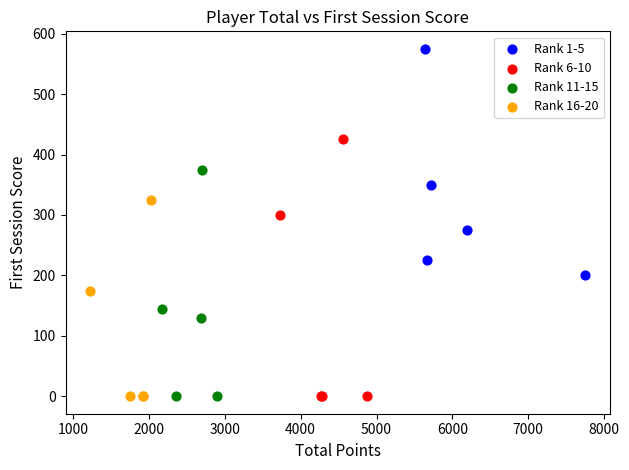

Which series contains the highest Y value?

Rank 1-5